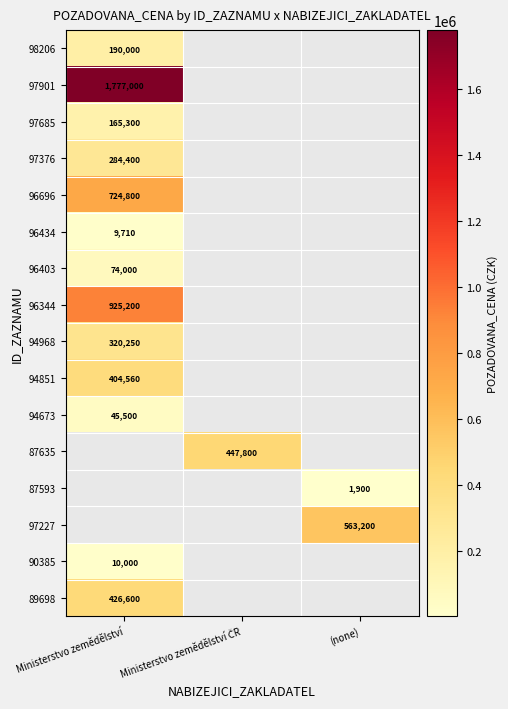

Is it true that 90385 equals 15515 at Ministerstvo zemědělství?

False